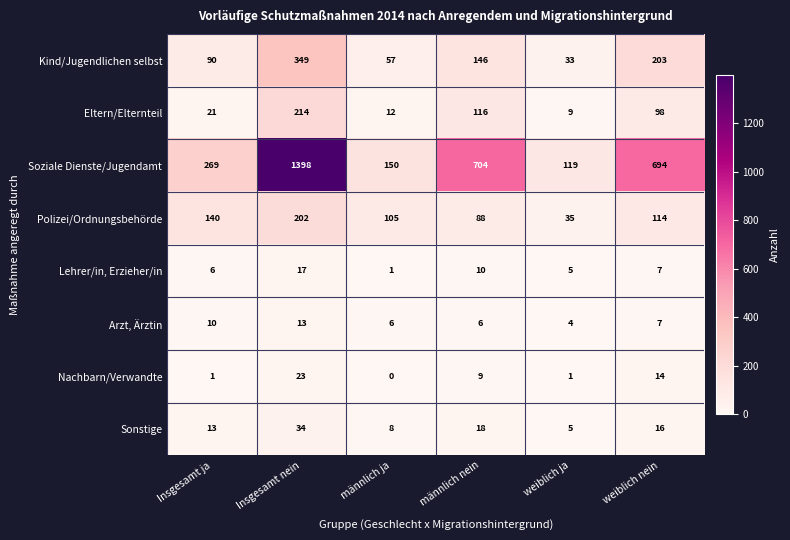

True or false: Arzt, Ärztin has a value of 5 at weiblich ja.

False